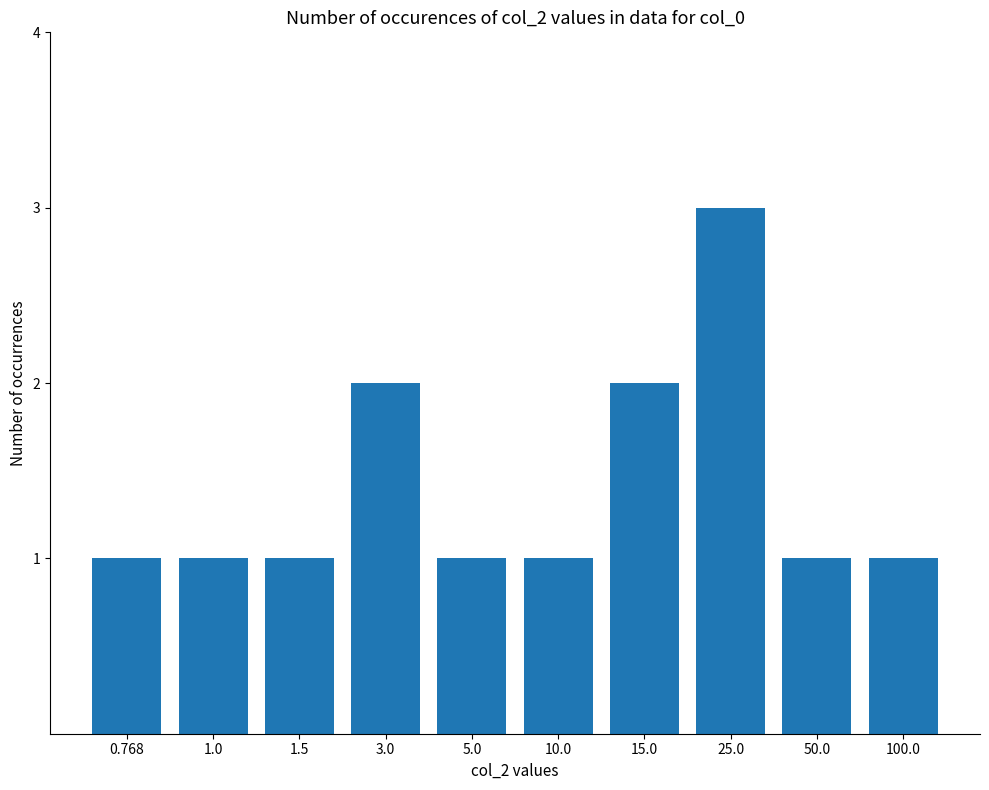

What is the ratio of the value at 15.0 to the value at 5.0?

2.0